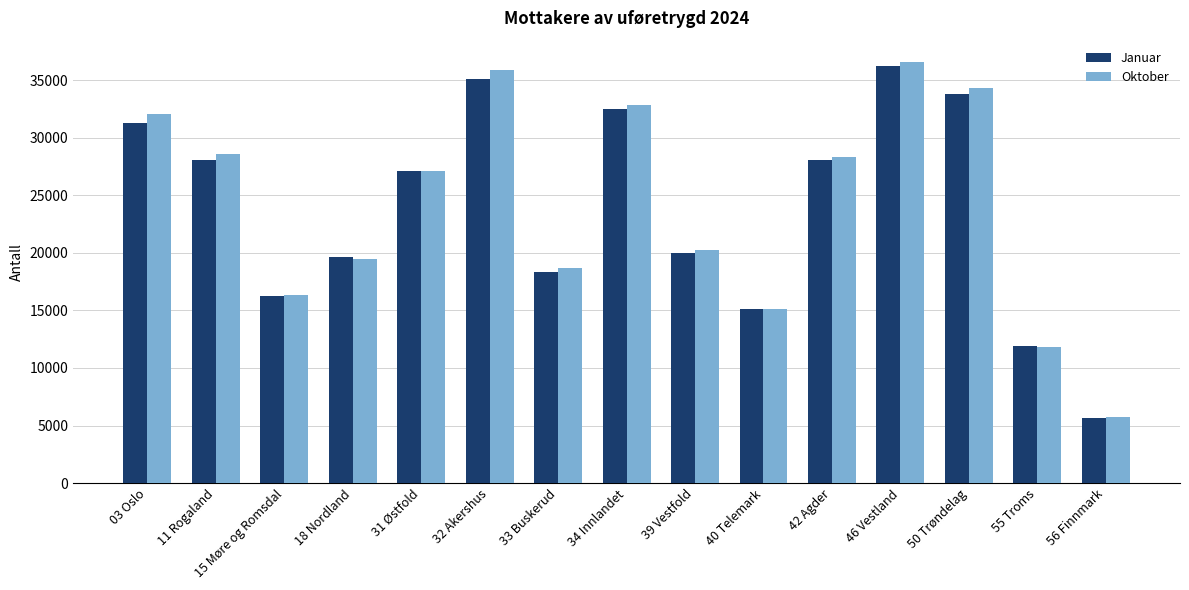

Is it true that Januar equals 17306 at 31 Østfold?

False